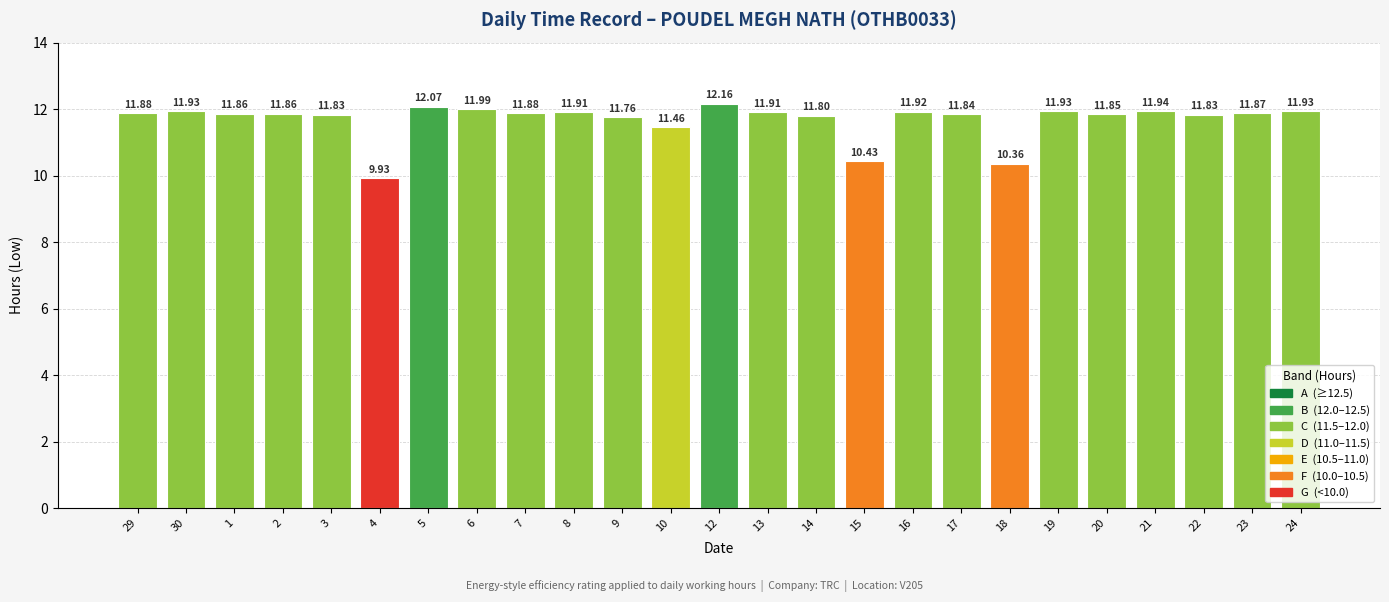

Between 12 and 19, which is larger?

12